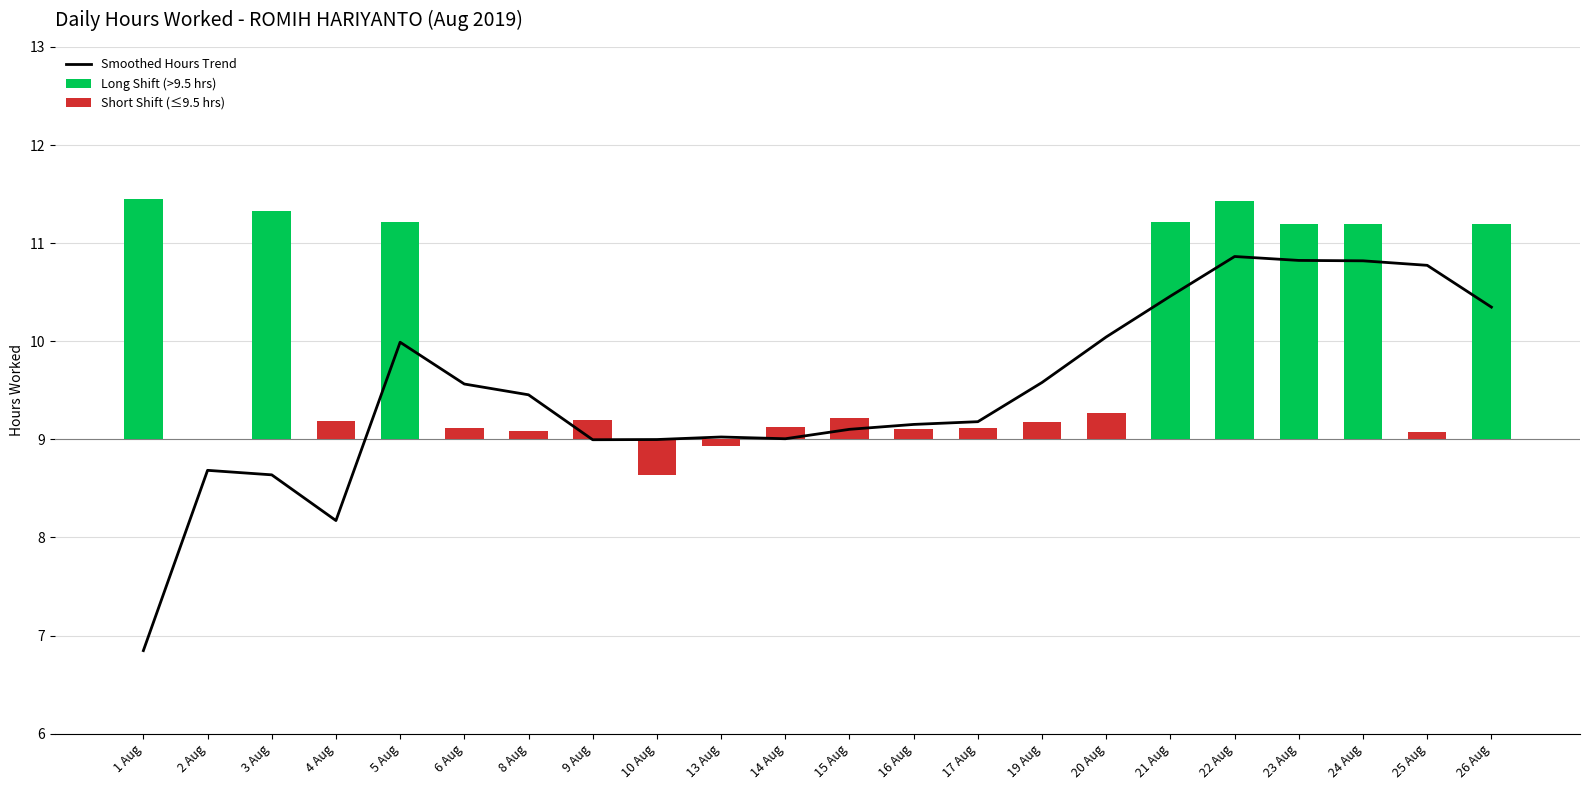

List the labels in order of Smoothed Hours Trend value, largest first.

22 Aug, 23 Aug, 24 Aug, 25 Aug, 21 Aug, 26 Aug, 20 Aug, 5 Aug, 19 Aug, 6 Aug, 8 Aug, 17 Aug, 16 Aug, 15 Aug, 13 Aug, 14 Aug, 10 Aug, 9 Aug, 2 Aug, 3 Aug, 4 Aug, 1 Aug